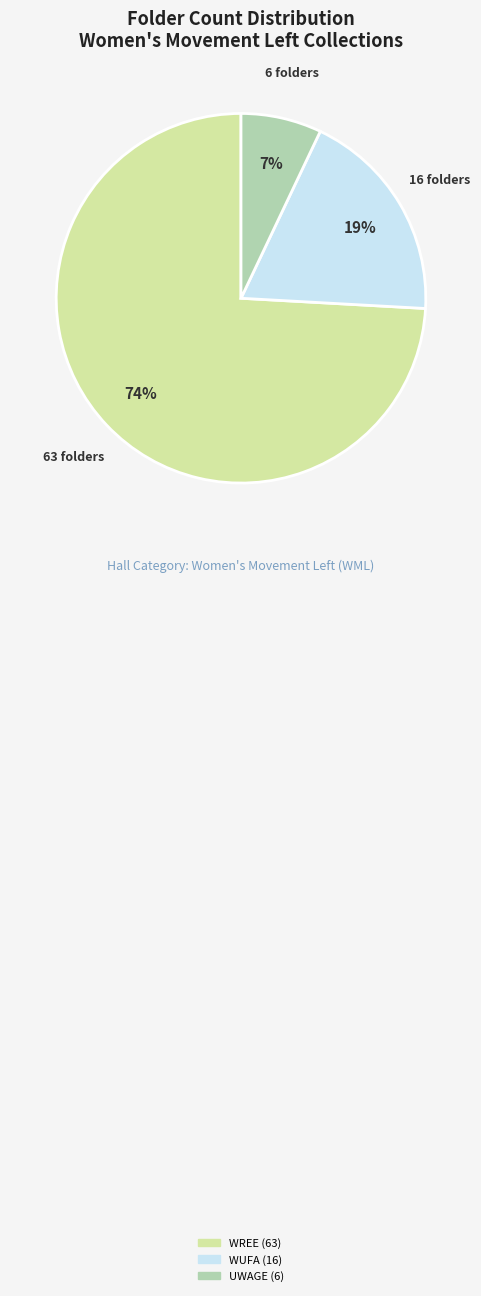

Does any single category account for the majority?

Yes